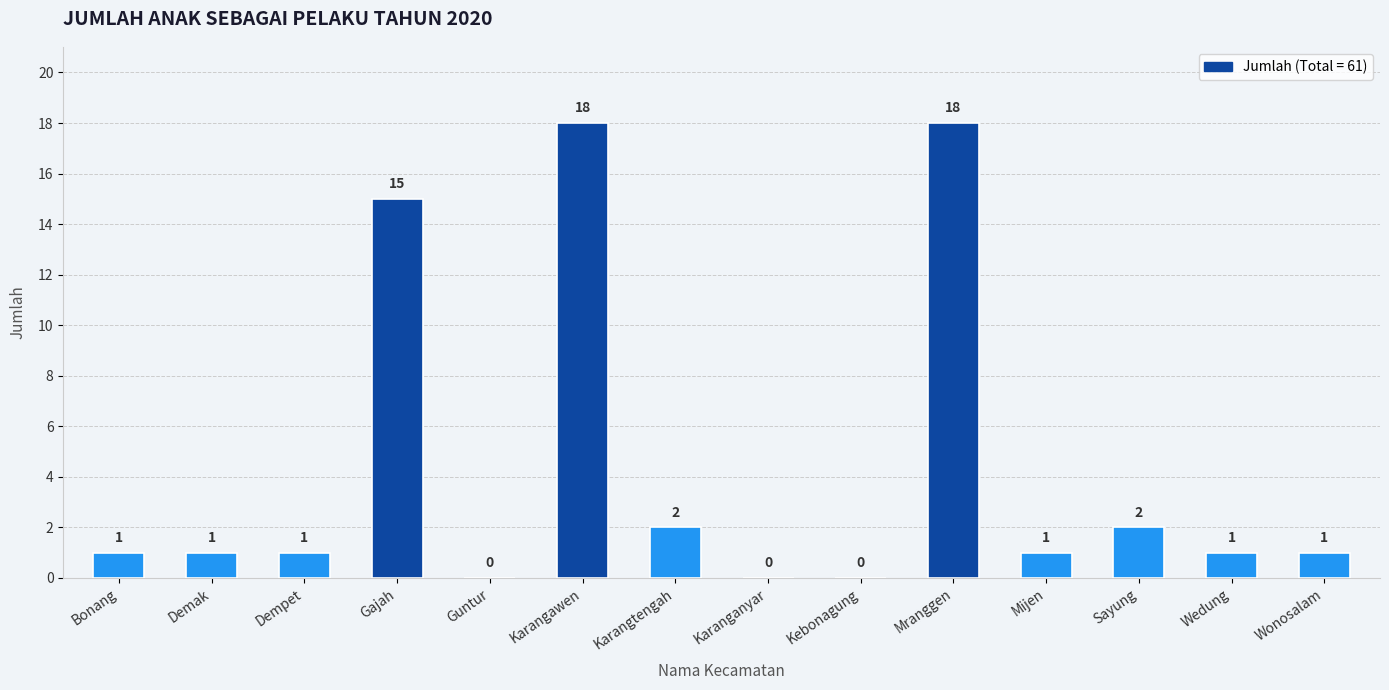

Count the number of categories in the chart.

14